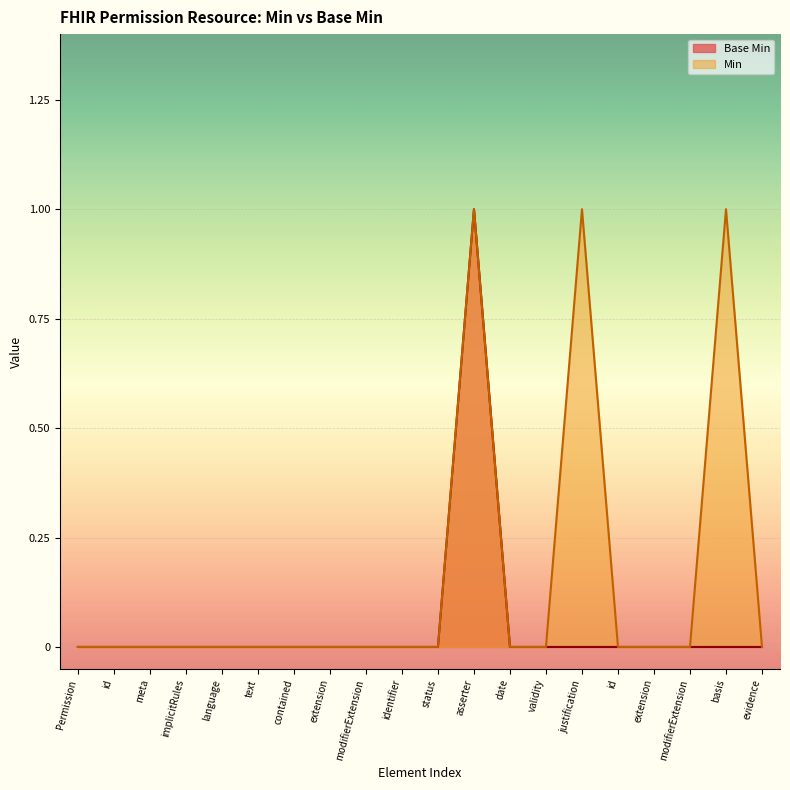

At which category does the chart reach its peak across all series?

asserter